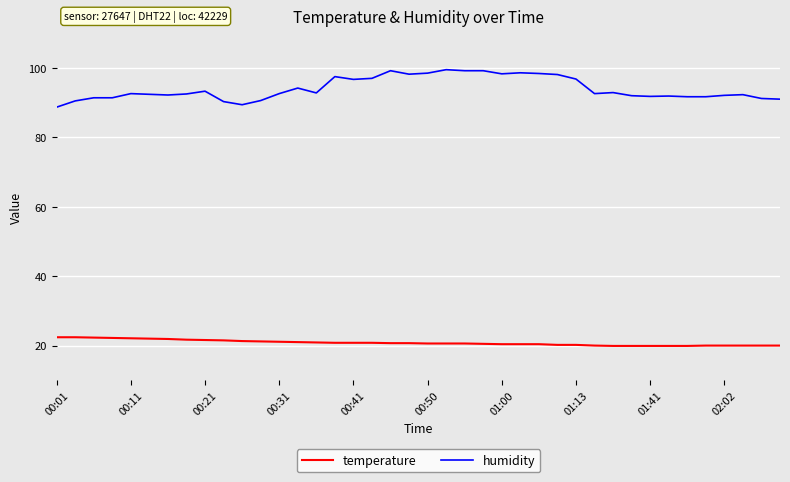

Rank the series by their maximum value, from highest to lowest.

humidity, temperature